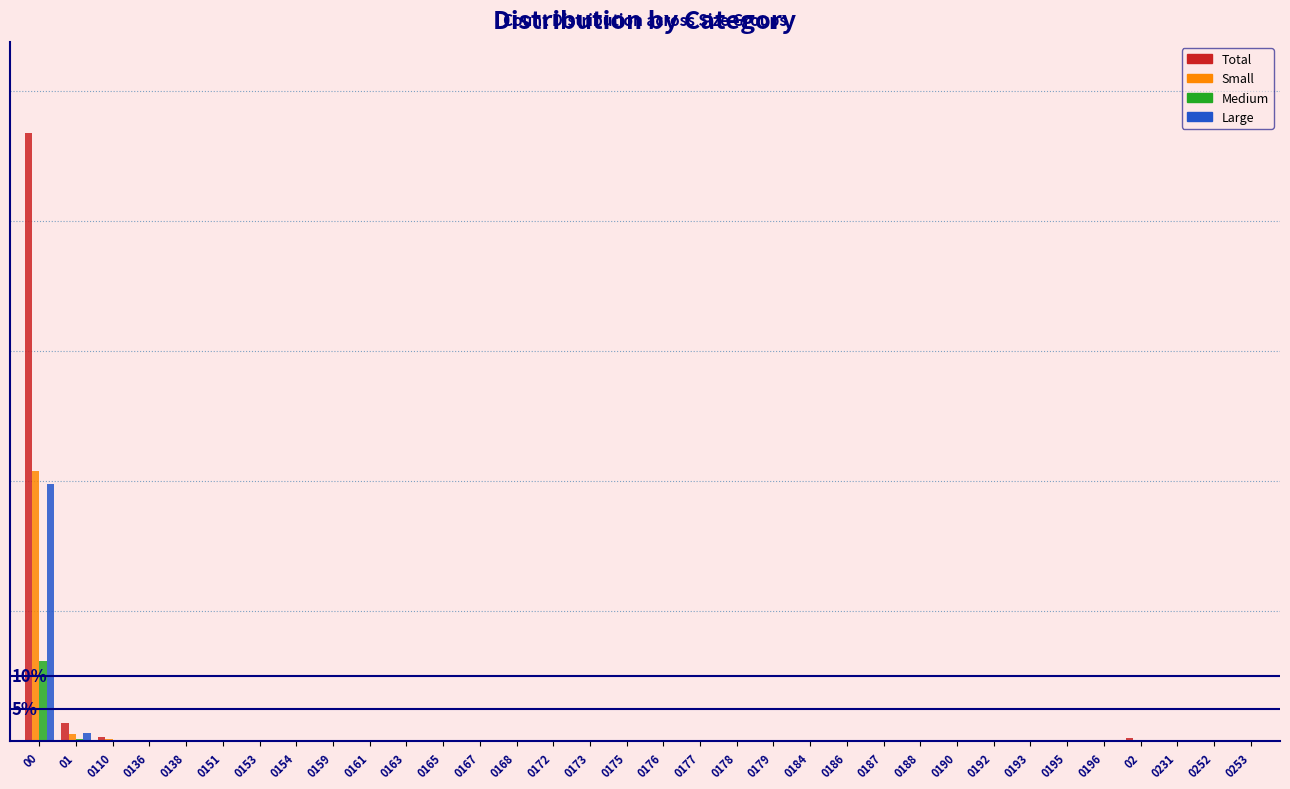

What are all the series names shown in the legend?

Total, Small, Medium, Large